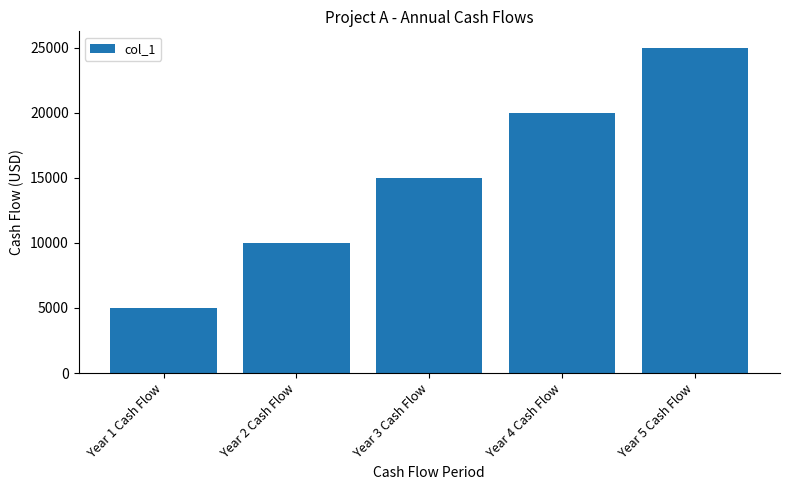

Between Year 2 Cash Flow and Year 5 Cash Flow, which is larger?

Year 5 Cash Flow